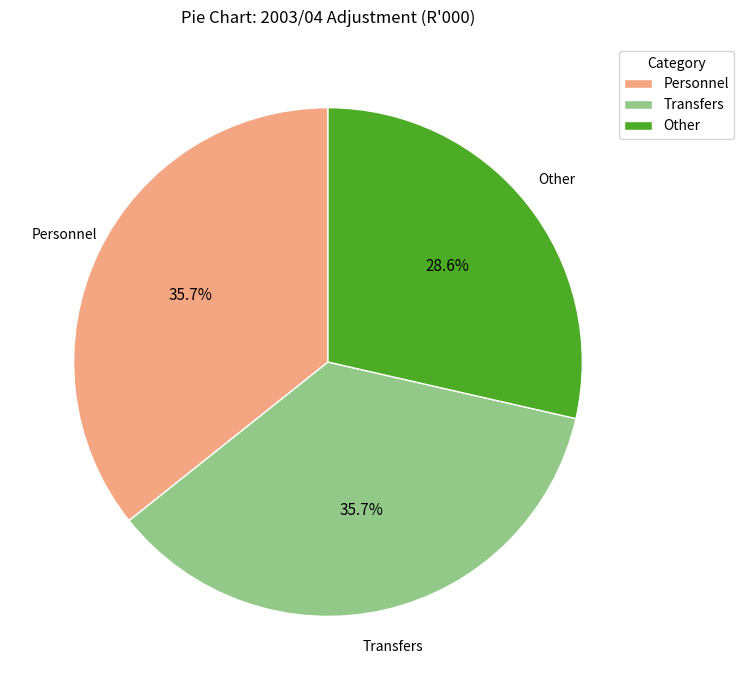

Which category has the smallest portion of the pie?

Other